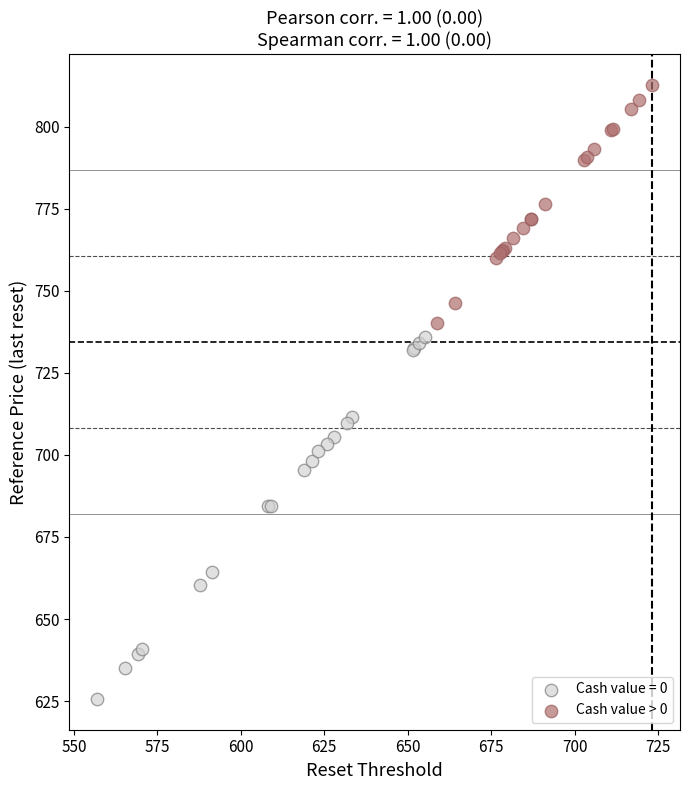

Which series has the widest spread of Y values?

Cash value = 0